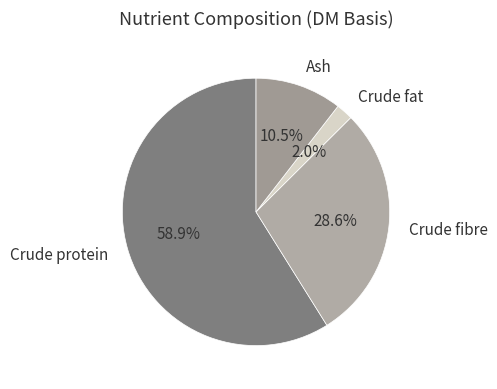

True or false: Crude protein accounts for 59% of the total.

True